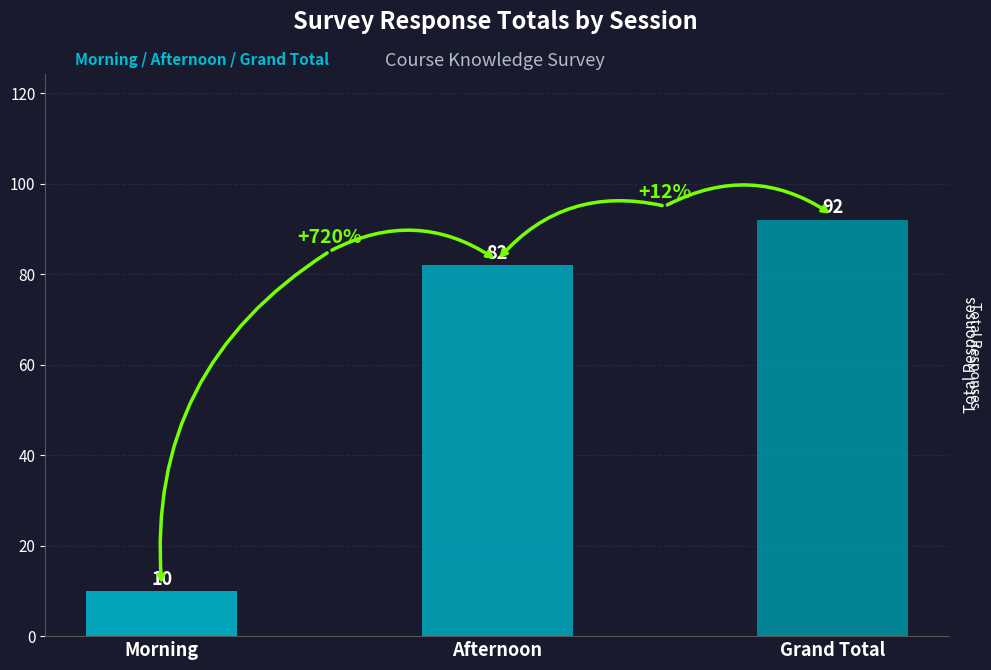

Approximately how many times larger is the value at Grand Total compared to Morning?

9.2